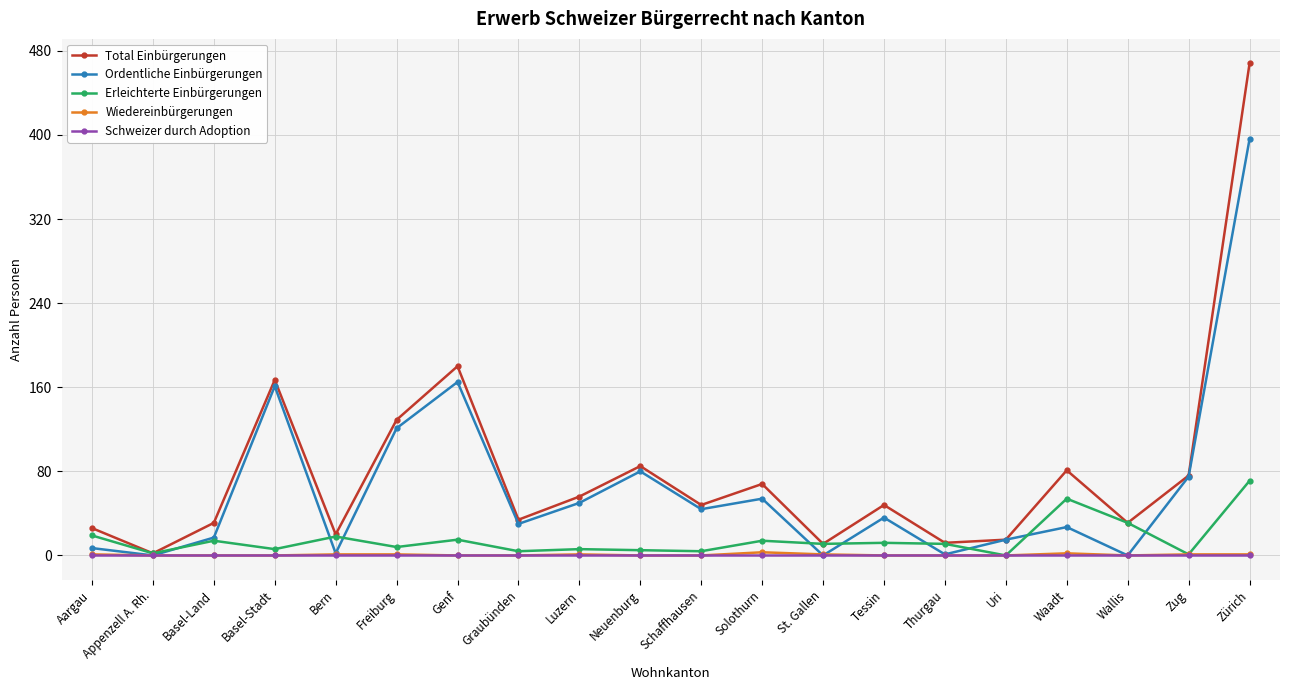

What are all the series names shown in the legend?

Total Einbürgerungen, Ordentliche Einbürgerungen, Erleichterte Einbürgerungen, Wiedereinbürgerungen, Schweizer durch Adoption